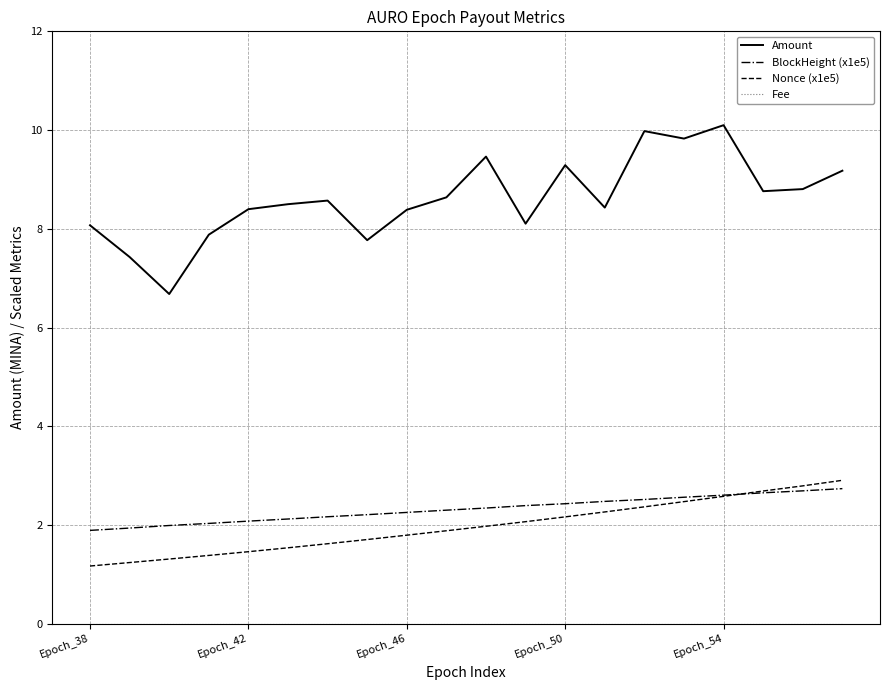

What is the maximum value shown in the chart?

10.1